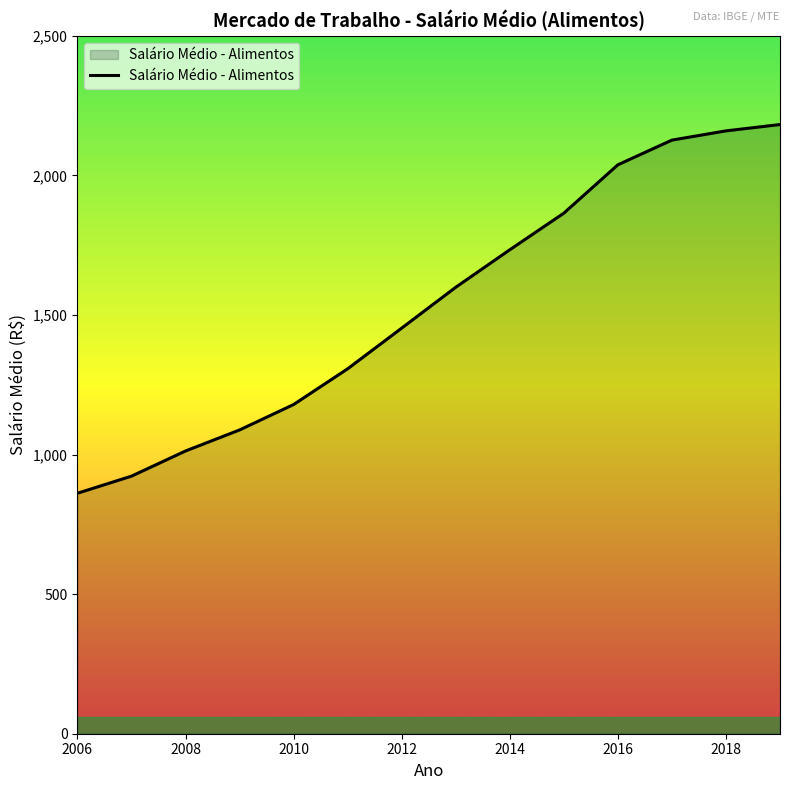

What is the maximum value shown in the chart?

2182.4